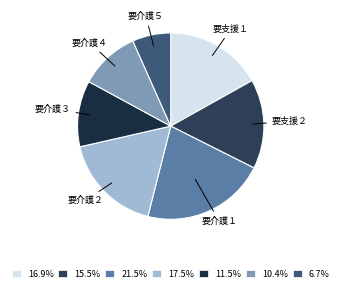

Is the sum of 要介護３ and 要介護５ greater than half?

No